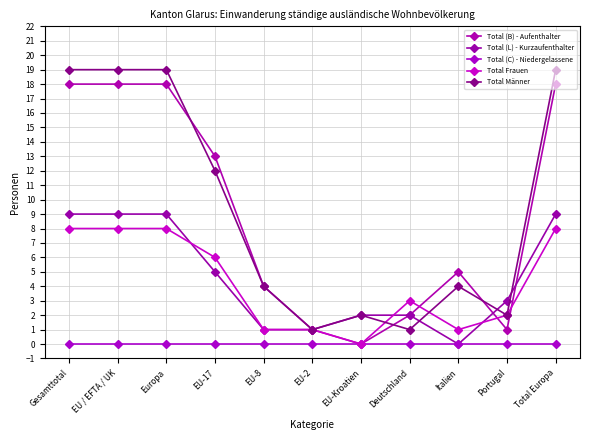

Rank the series by their maximum value, from highest to lowest.

Total Männer, Total (B) - Aufenthalter, Total (L) - Kurzaufenthalter, Total Frauen, Total (C) - Niedergelassene